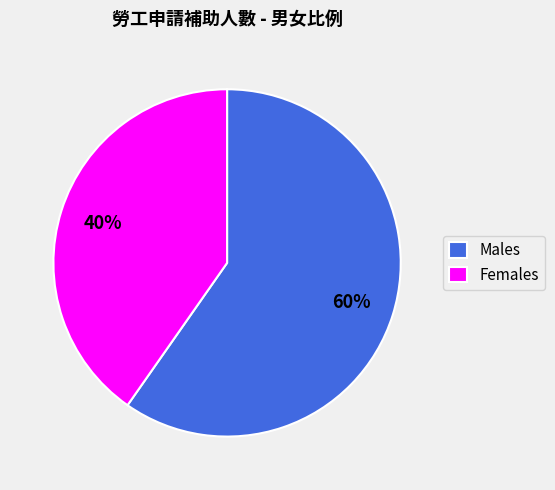

Is it true that Females is 40% of the pie?

True